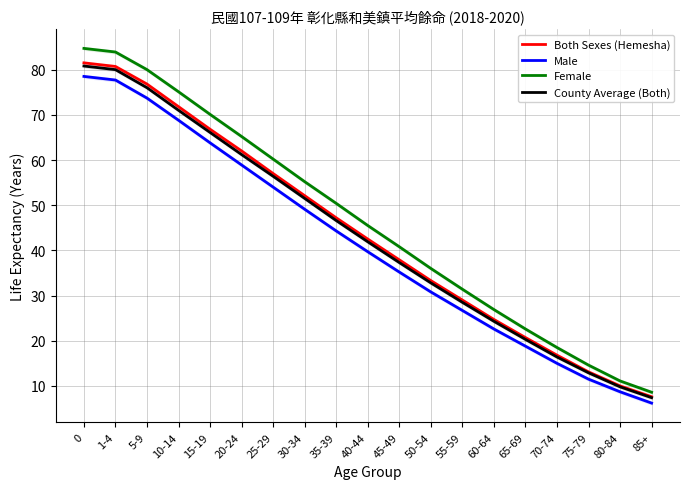

What is the label of the 5th point from the right?

65-69